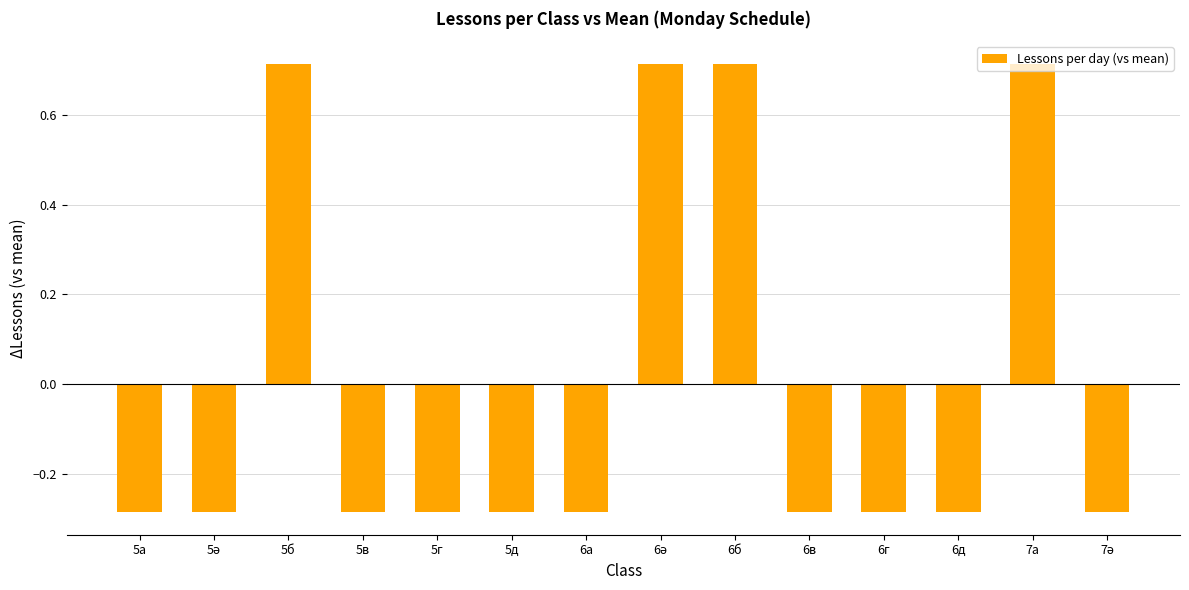

Between 6б and 6д, which is larger?

6б